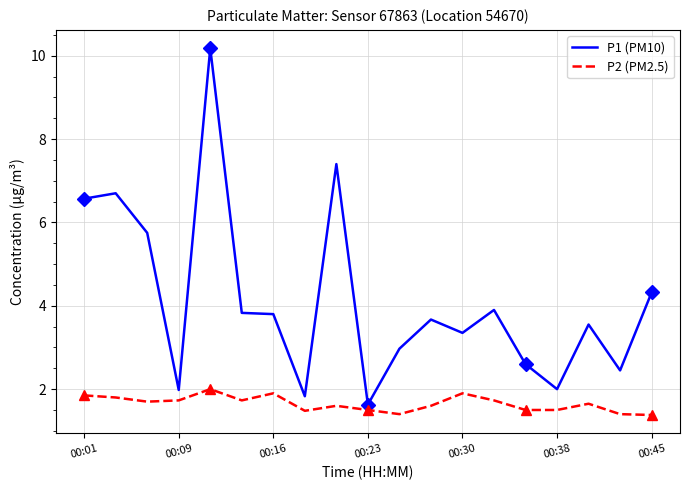

Reading left to right, extract all data points from this chart.

P1 (PM10): 6.6	6.7	5.8	2.0	10.2	3.8	3.8	1.8	7.4	1.6	3.0	3.7	3.4	3.9	2.6	2.0	3.5	2.5	4.3
P2 (PM2.5): 1.9	1.8	1.7	1.7	2.0	1.7	1.9	1.5	1.6	1.5	1.4	1.6	1.9	1.7	1.5	1.5	1.6	1.4	1.4